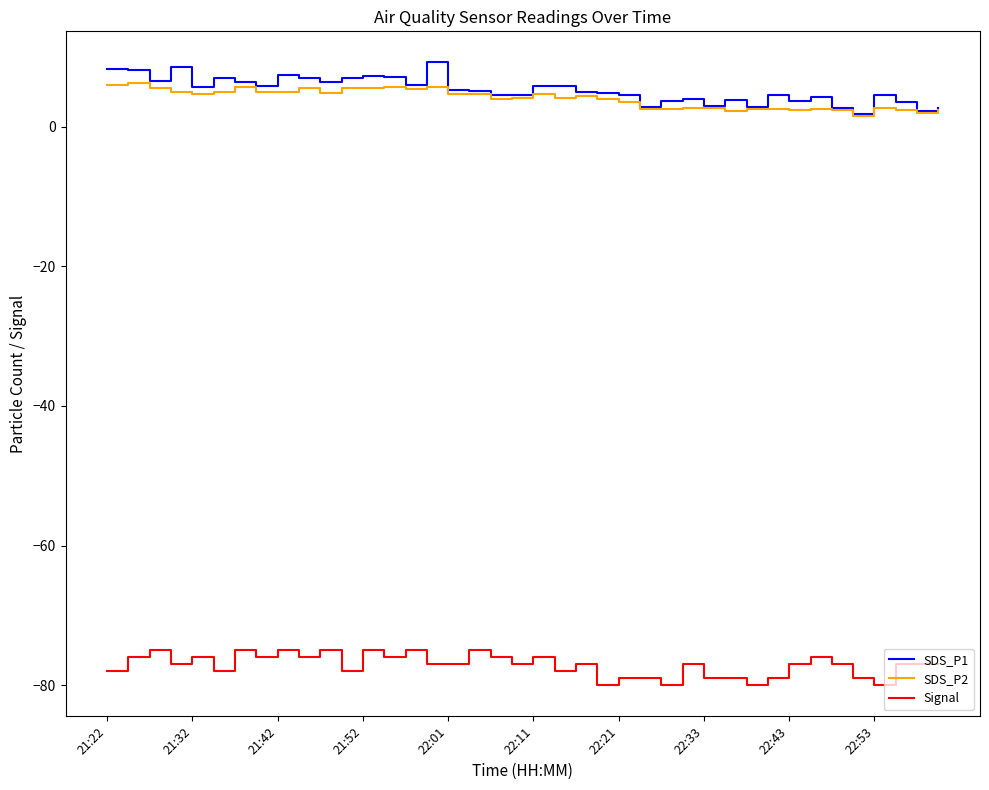

What is the minimum value shown in the chart?

-80.0